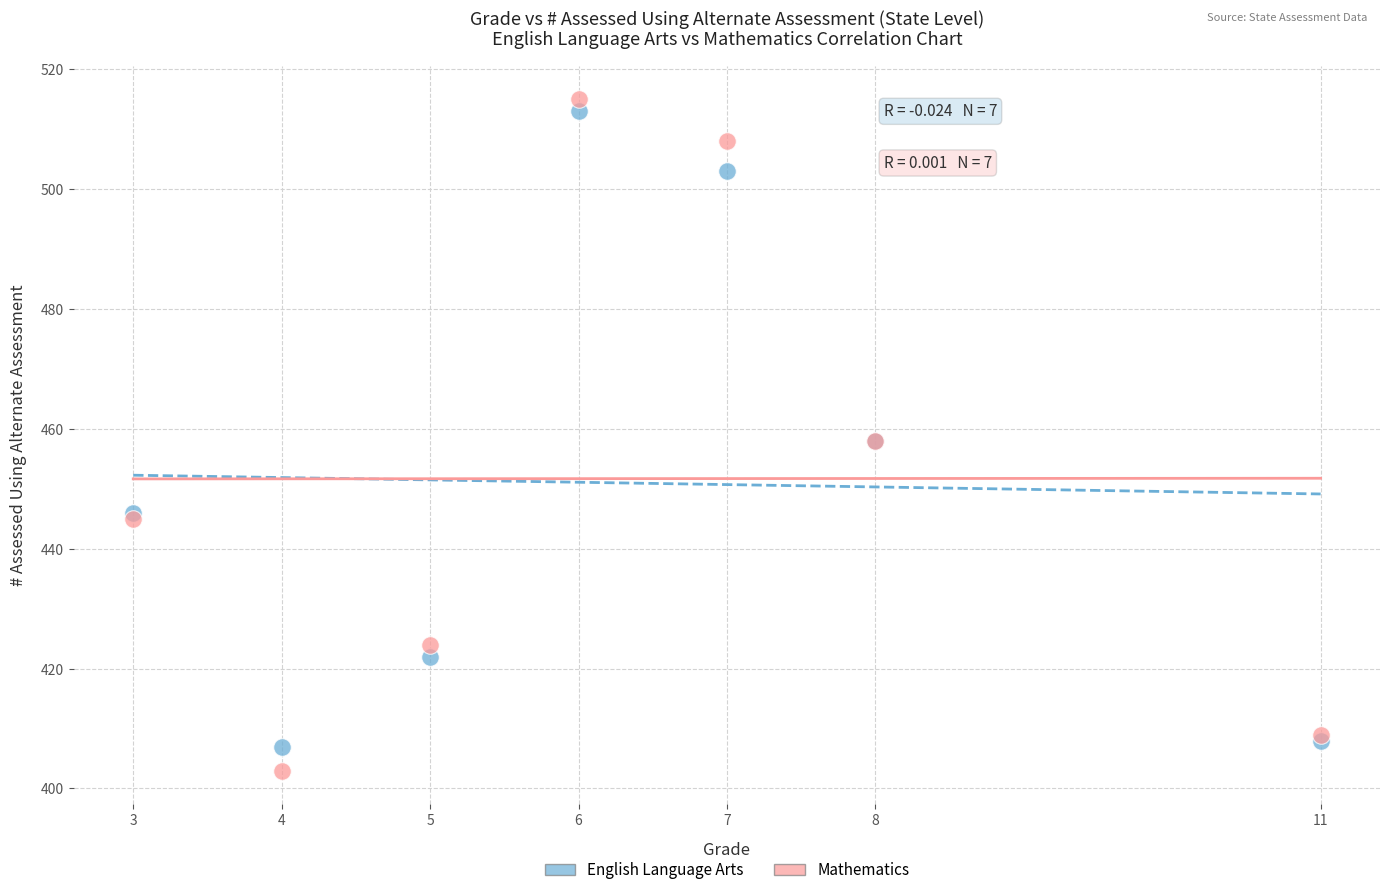

Which series has the largest Y range (max minus min)?

Mathematics